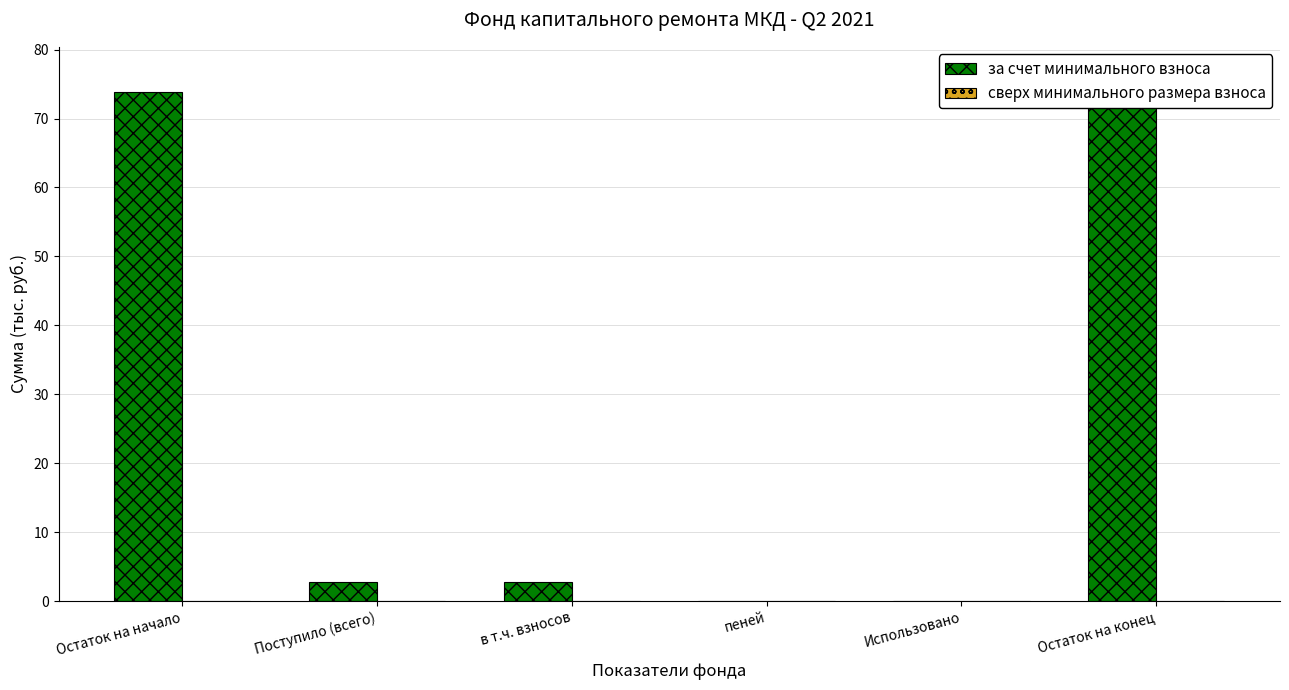

Reading left to right, what are all the values shown in this chart?

за счет минимального взноса: Остаток на начало=73.8	Поступило (всего)=2.8	в т.ч. взносов=2.8	пеней=0.0	Использовано=0.0	Остаток на конец=76.6
сверх минимального размера взноса: Остаток на начало=0.0	Поступило (всего)=0.0	в т.ч. взносов=0.0	пеней=0.0	Использовано=0.0	Остаток на конец=0.0